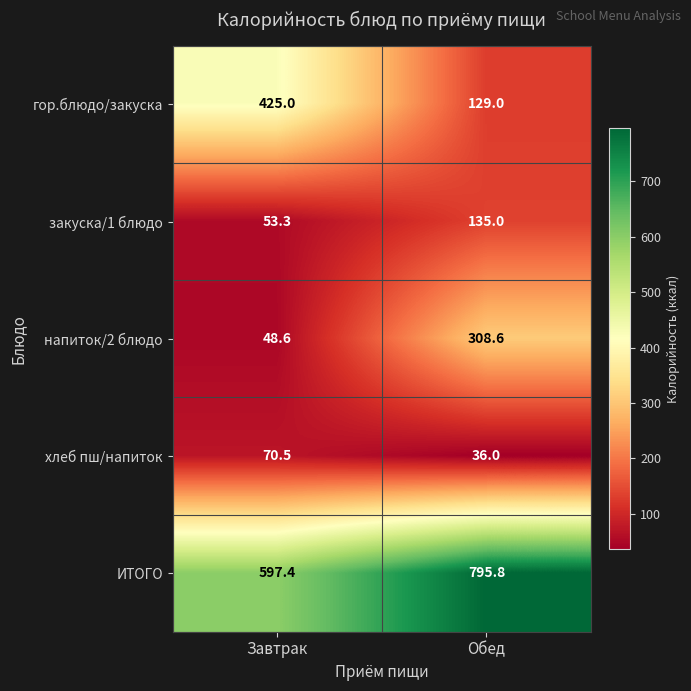

Count the number of data series in this chart.

5